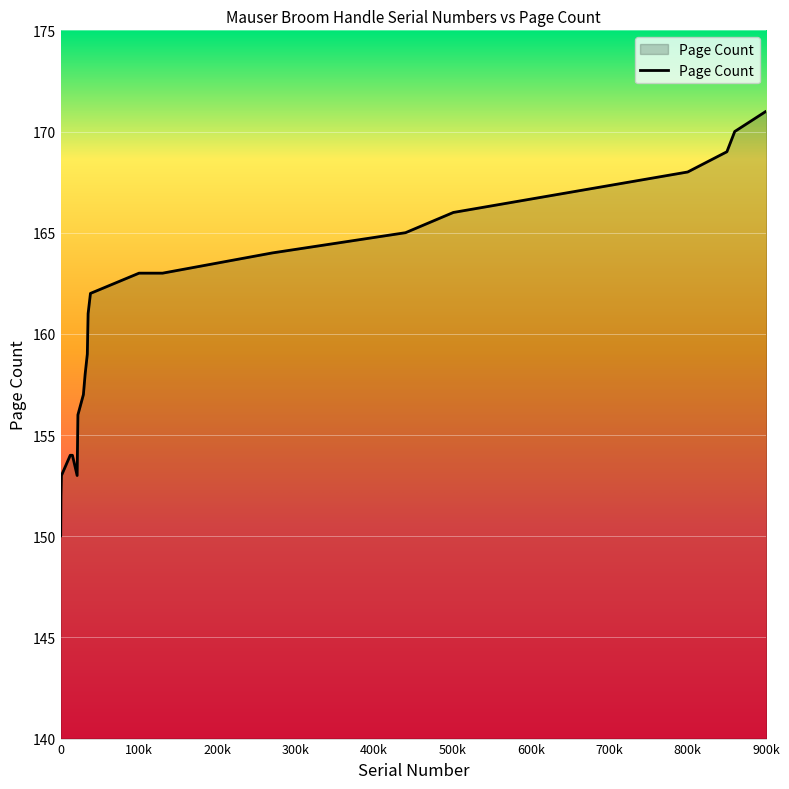

What is the difference between the maximum and minimum values?

21